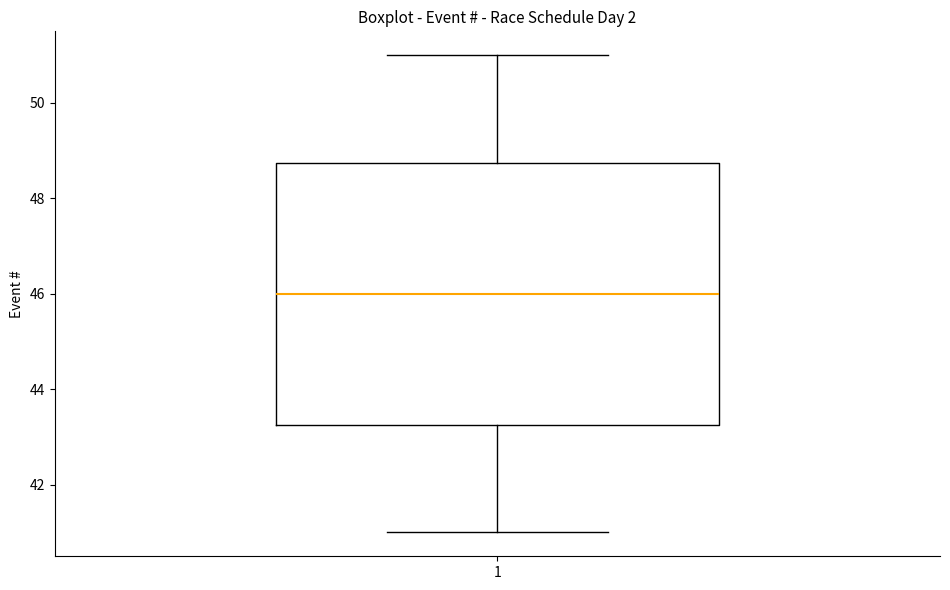

Read this box plot against the y-axis: the position of the median line, the range covered by the box, and the ends of both whiskers. The values are not printed on the chart, so give them approximately, as read against the axis.

median 46.0, box 43.2 to 48.8, whiskers 41.0 to 51.0